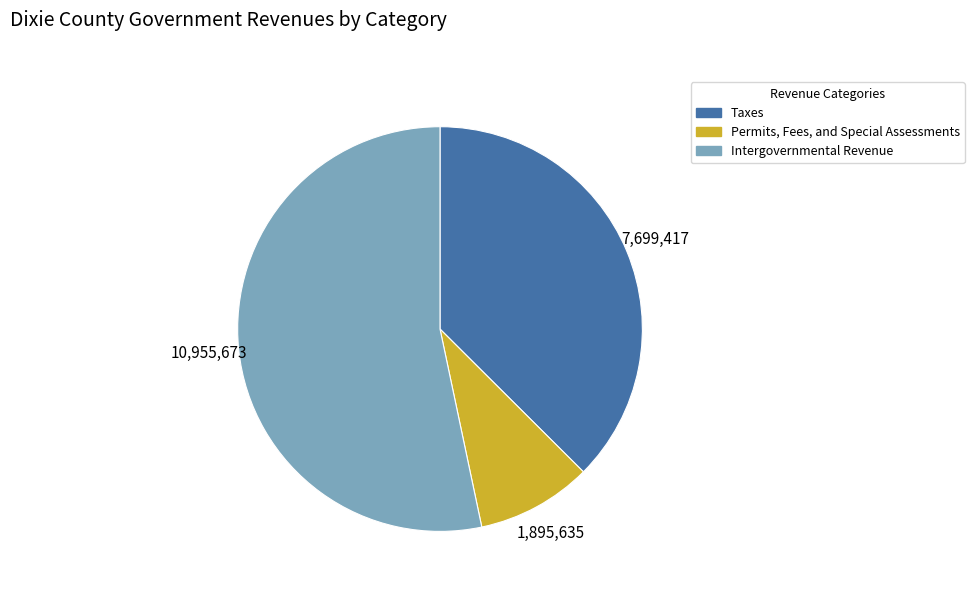

Between Intergovernmental Revenue and Taxes, which is larger?

Intergovernmental Revenue